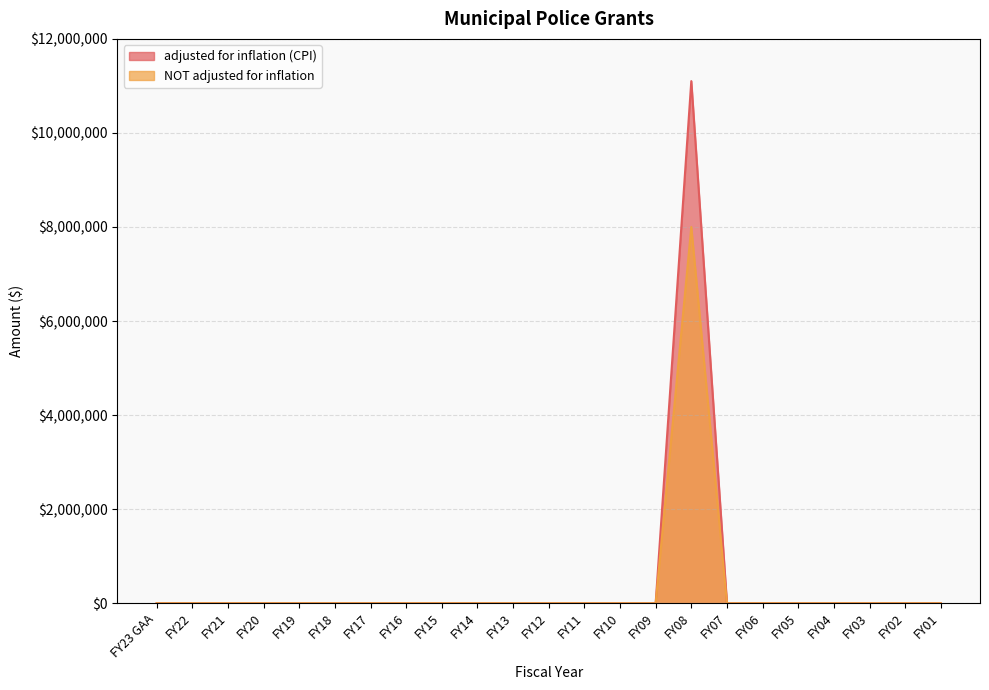

Reading left to right, what are all the values shown in this chart?

adjusted for inflation (CPI): FY23 GAA=0	FY22=0	FY21=0	FY20=0	FY19=0	FY18=0	FY17=0	FY16=0	FY15=0	FY14=0	FY13=0	FY12=0	FY11=0	FY10=0	FY09=0	FY08=11102390	FY07=0	FY06=0	FY05=0	FY04=0	FY03=0	FY02=0	FY01=0
NOT adjusted for inflation: FY23 GAA=0	FY22=0	FY21=0	FY20=0	FY19=0	FY18=0	FY17=0	FY16=0	FY15=0	FY14=0	FY13=0	FY12=0	FY11=0	FY10=0	FY09=0	FY08=8000000	FY07=0	FY06=0	FY05=0	FY04=0	FY03=0	FY02=0	FY01=0